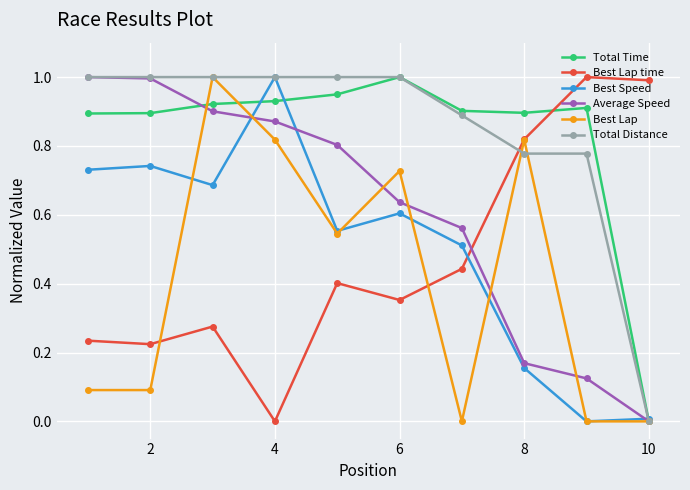

True or false: Best Lap time and Average Speed intersect in this chart.

True